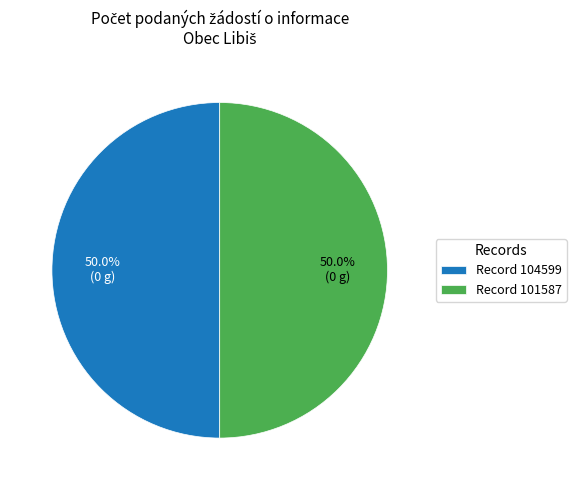

What percentage is NOT represented by Record 104599?

50.0%